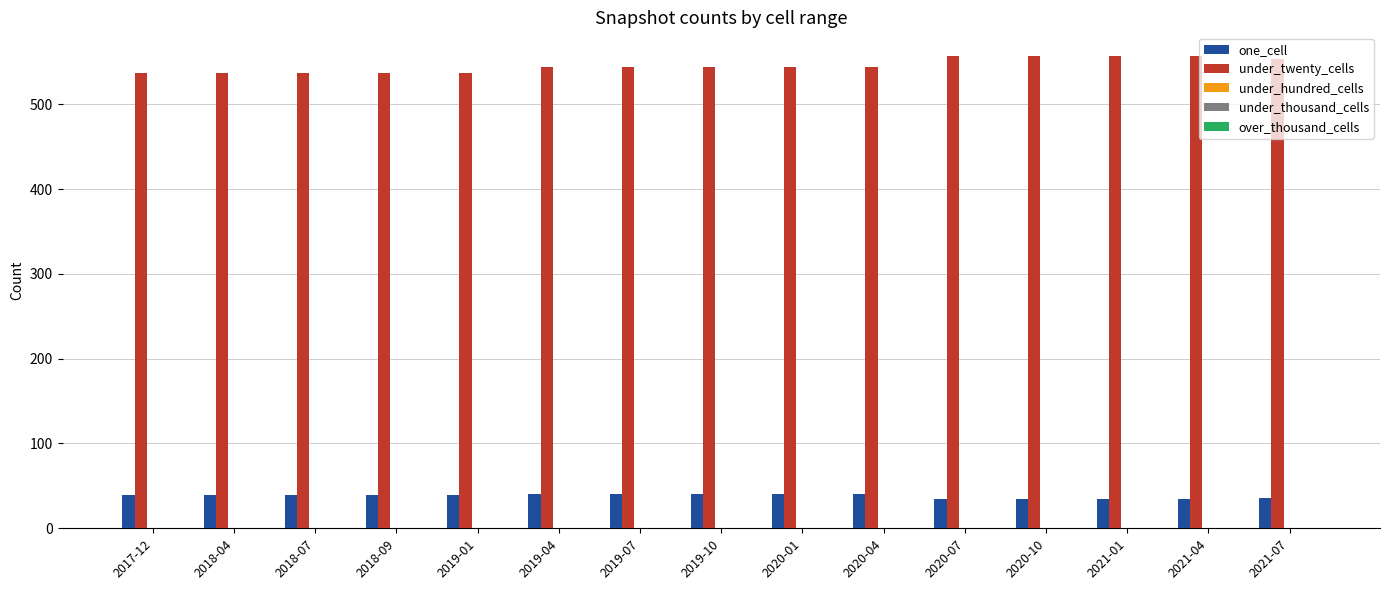

The value of under_twenty_cells at 2021-07 is 553. True or false?

True